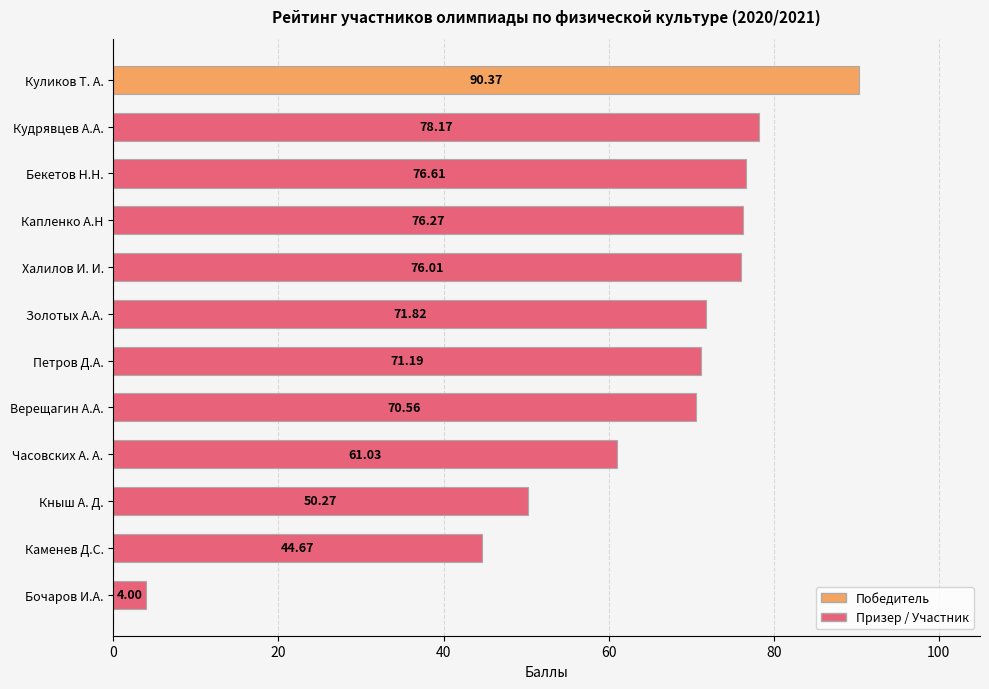

Between Петров Д.А. and Капленко А.Н, which is larger?

Капленко А.Н